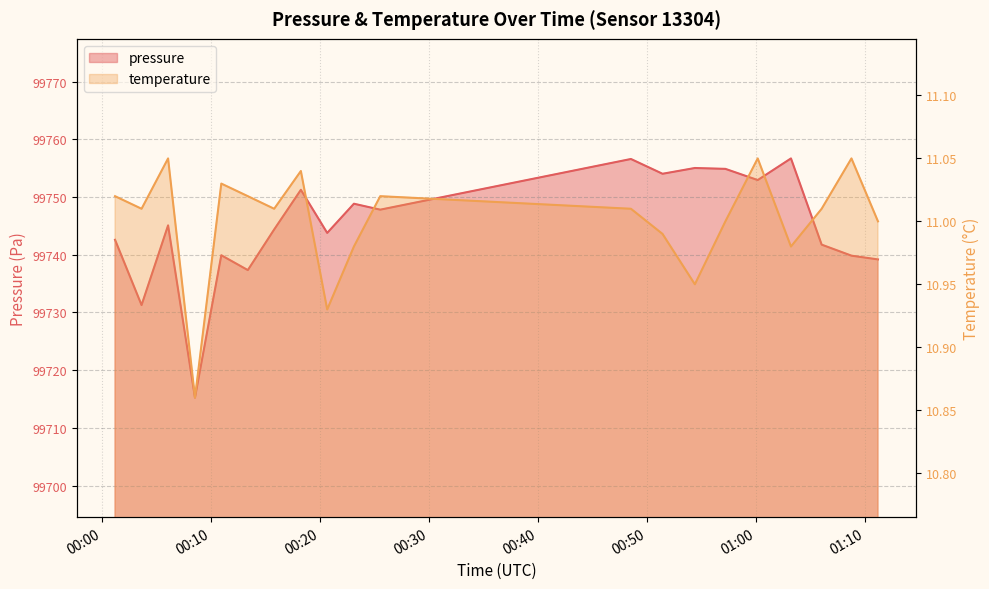

True or false: temperature has more than 0 points higher than both neighbors.

True